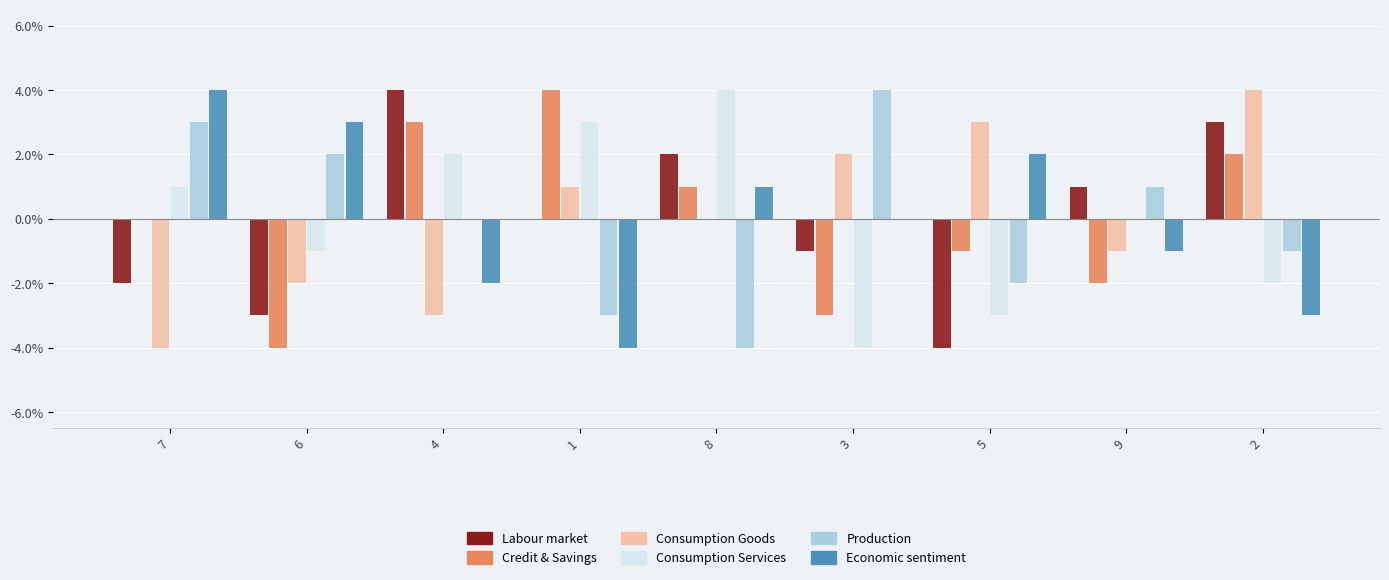

Is it true that Production equals -3 at 1?

True